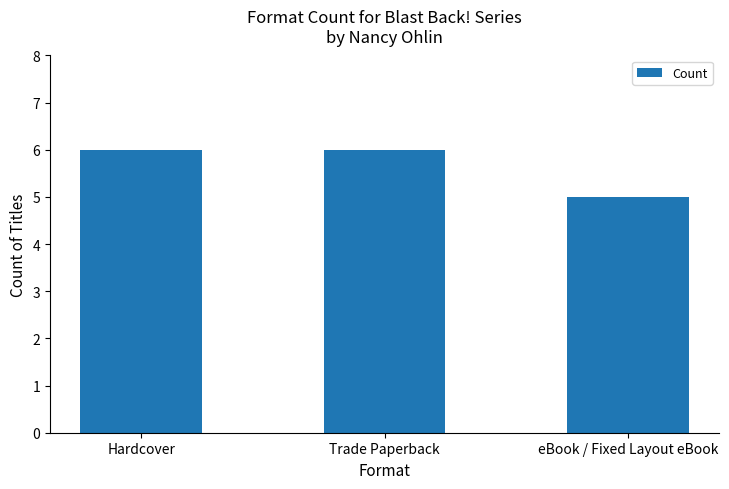

What position from the right is Trade Paperback?

2